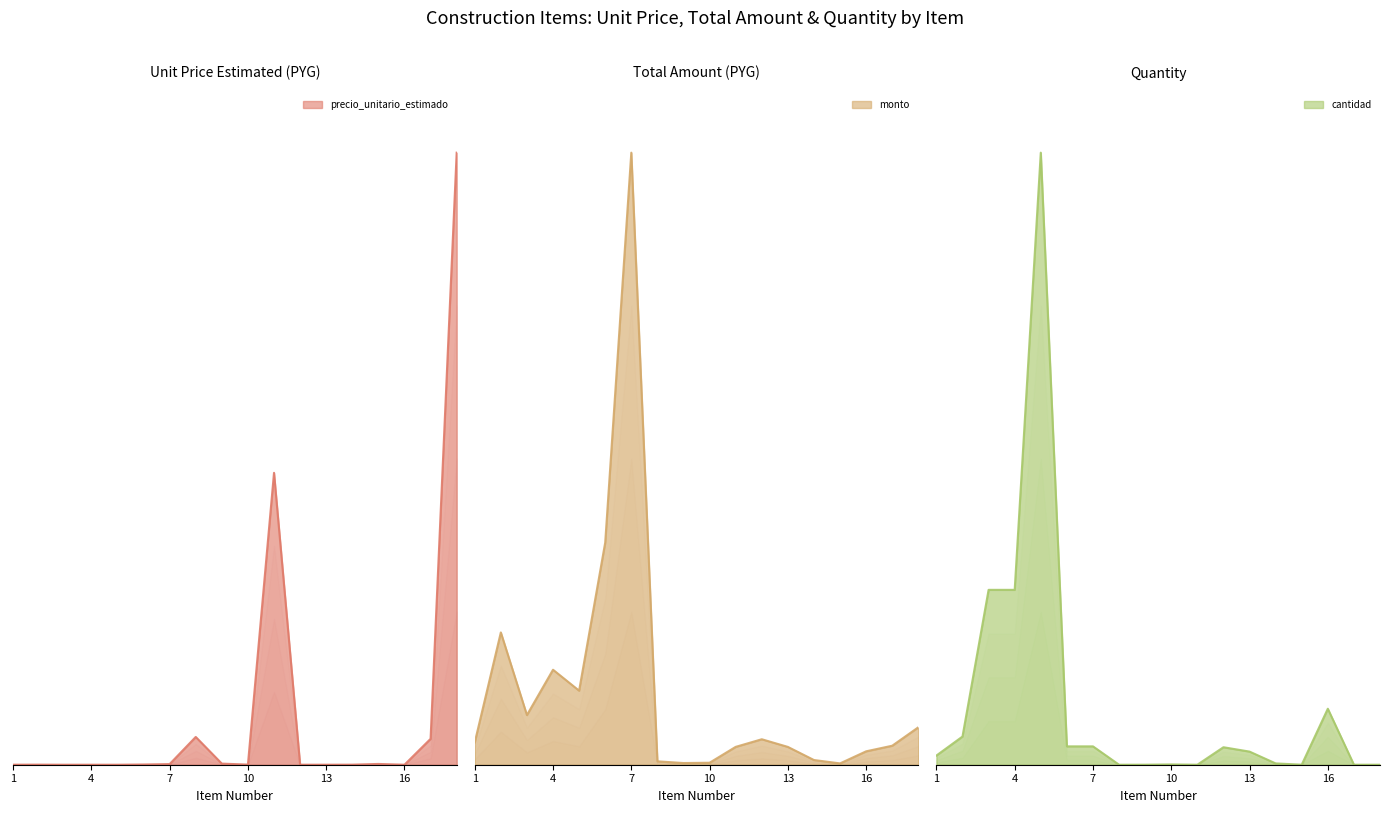

What is the sum of all monto values?

2.2